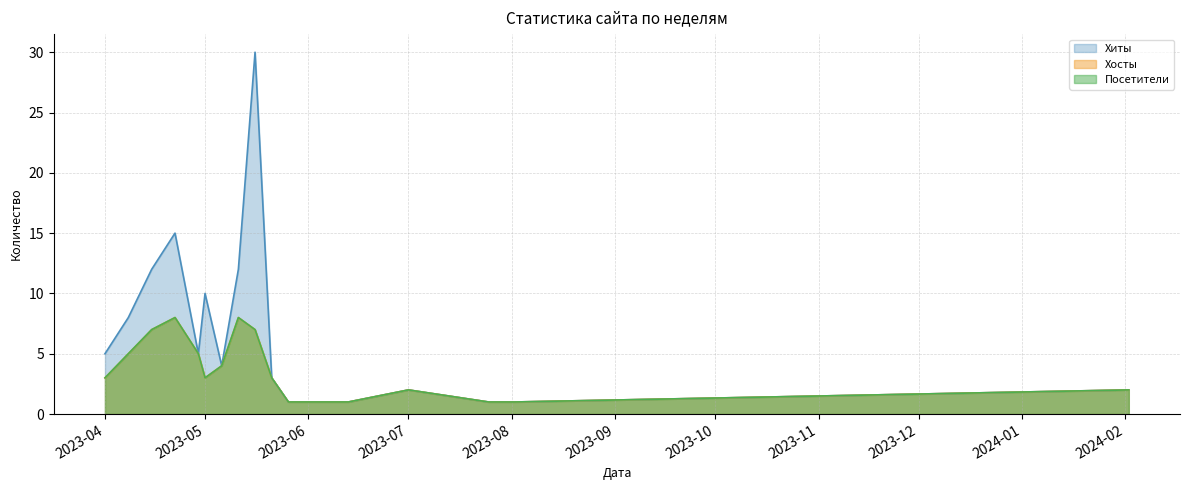

What is the value of the Хосты point at the 6th from the left?

3